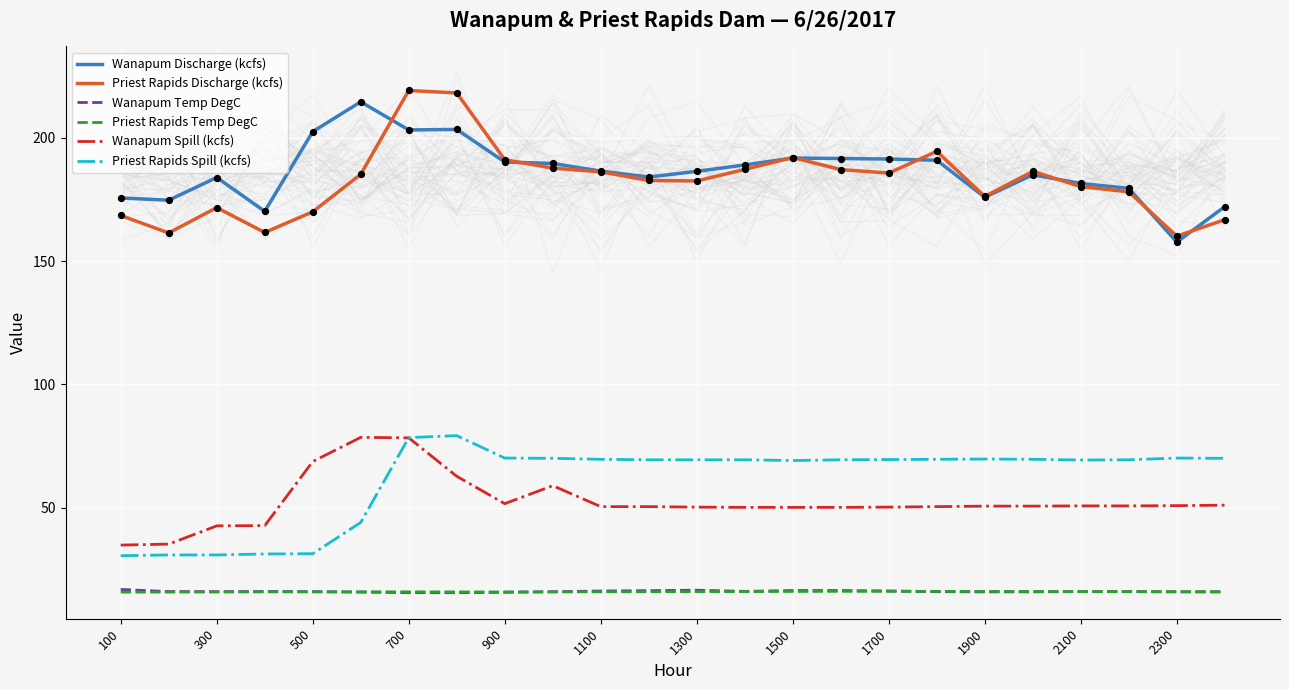

Which series reaches the maximum Y coordinate?

Priest Rapids Discharge (kcfs)